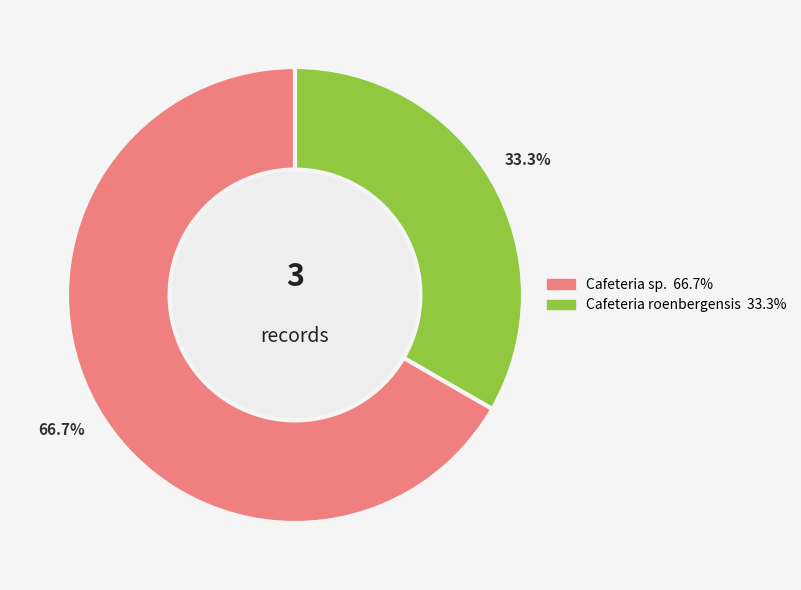

Is there a majority slice in this chart?

Yes